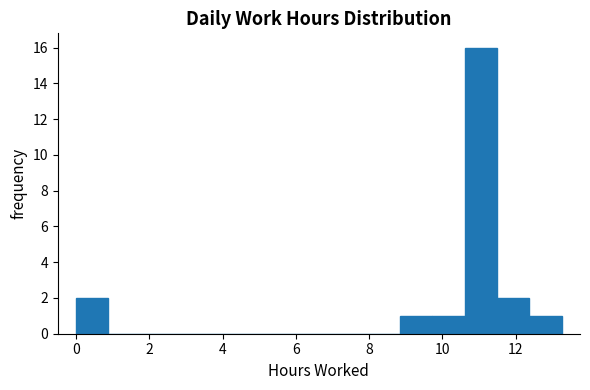

How tall is the bar that spans 10.6 to 11.4 on the x-axis? Neither the bar edges nor the heights are printed on the chart, so give them approximately, as read against the axes.

16